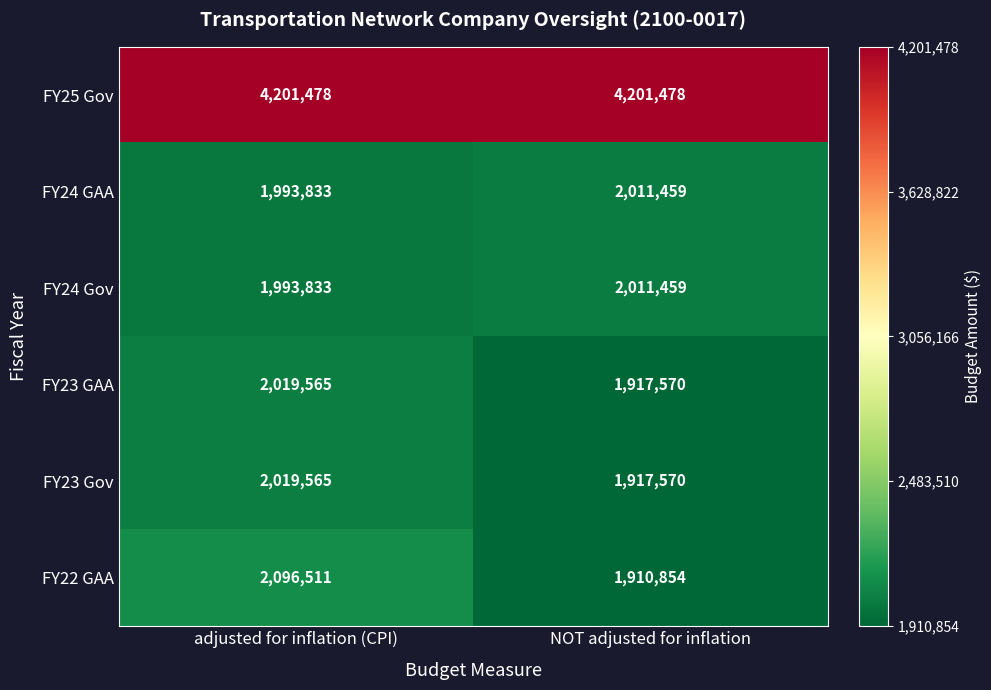

At which category does the chart reach its minimum across all series?

NOT adjusted for inflation